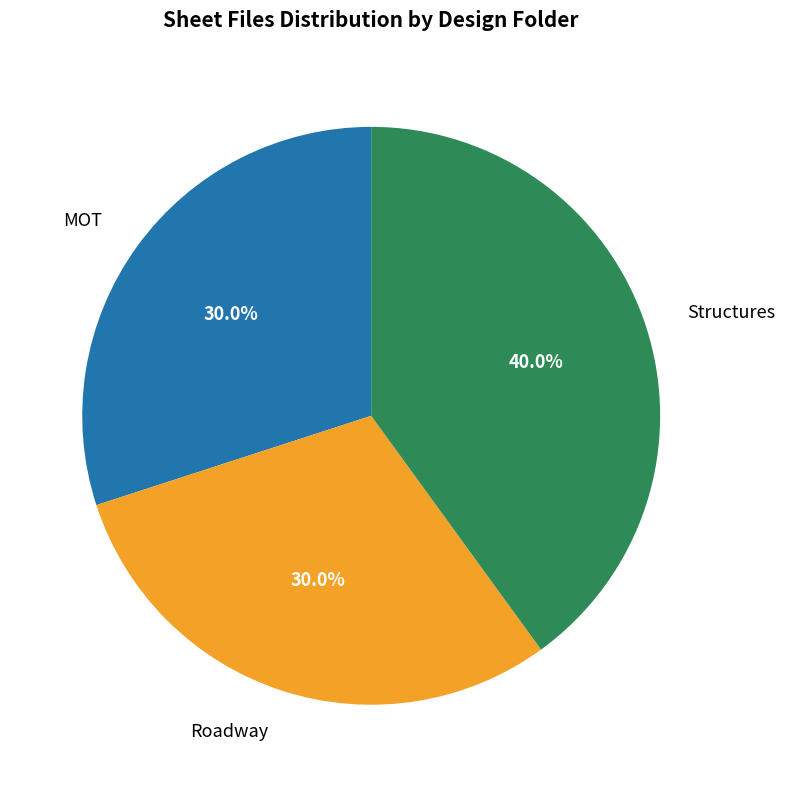

What is the ratio of the value at Structures to the value at Roadway?

1.3